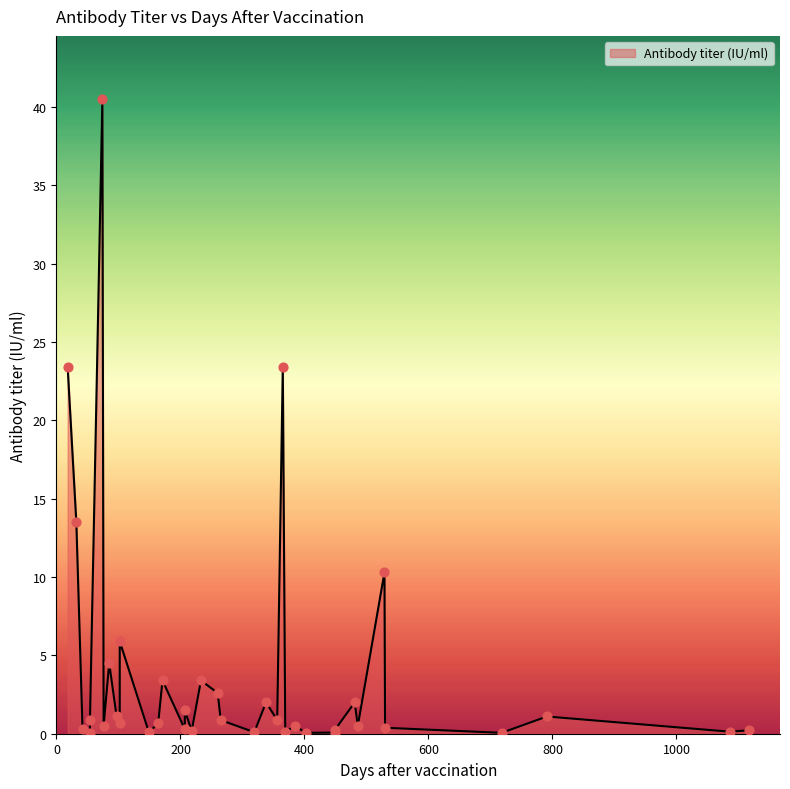

Which has a higher value, 42 or 76?

76